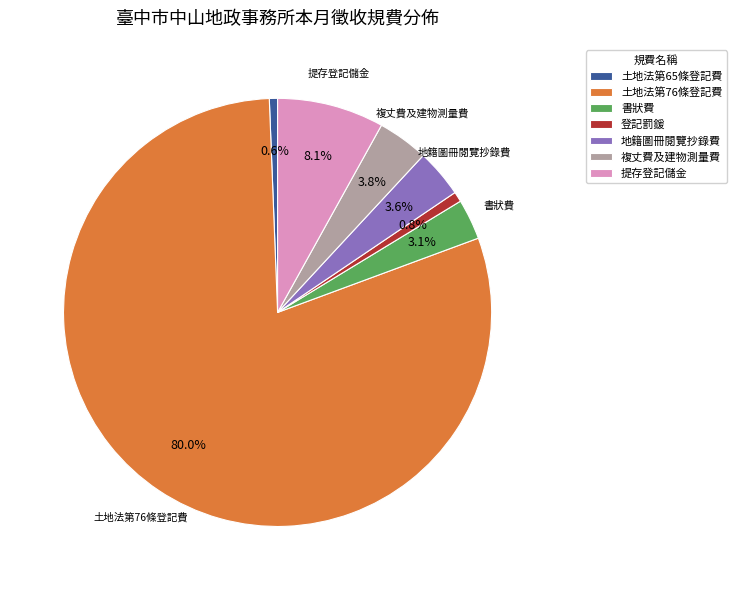

Combined, what portion of the pie is 土地法第65條登記費 and 土地法第76條登記費?

80.6%